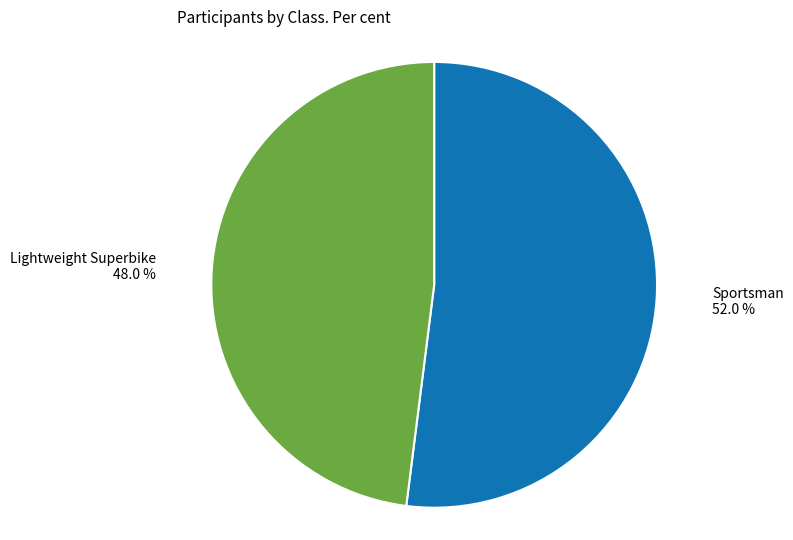

Rank the categories by value from highest to lowest.

Sportsman, Lightweight Superbike